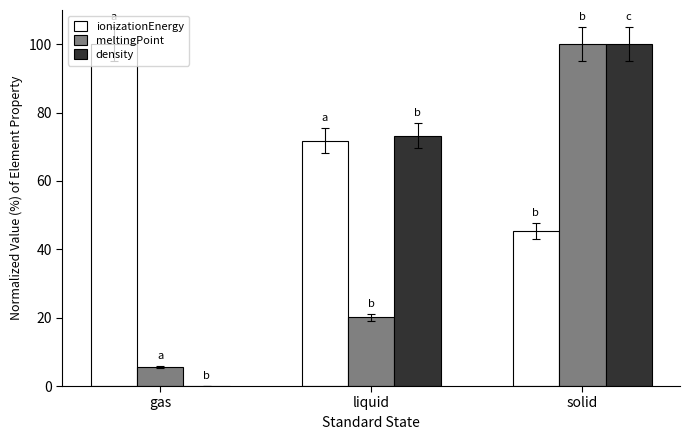

Between liquid and solid, which series saw the biggest shift?

meltingPoint